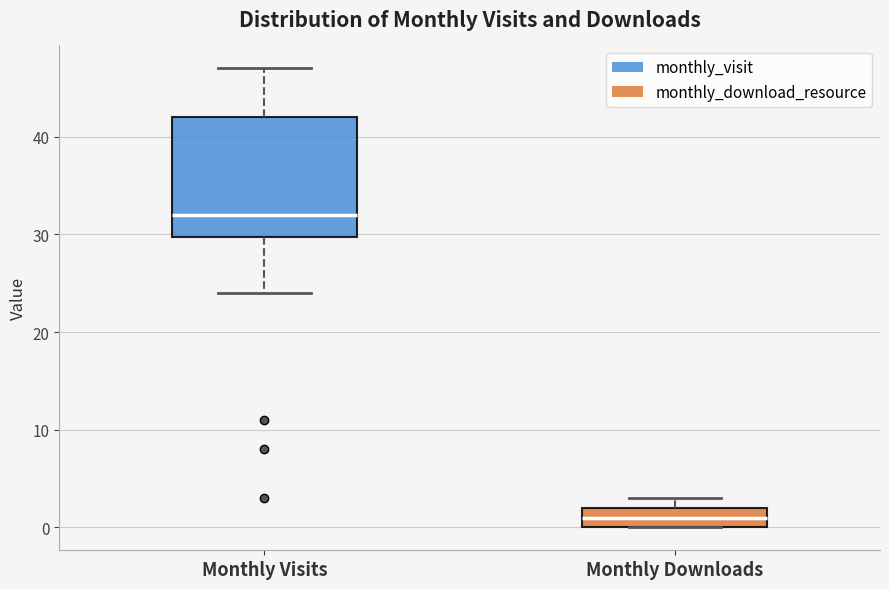

Which box's median line is the highest?

Monthly Visits